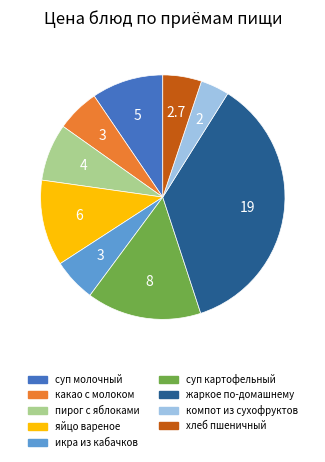

Is there a majority slice in this chart?

No